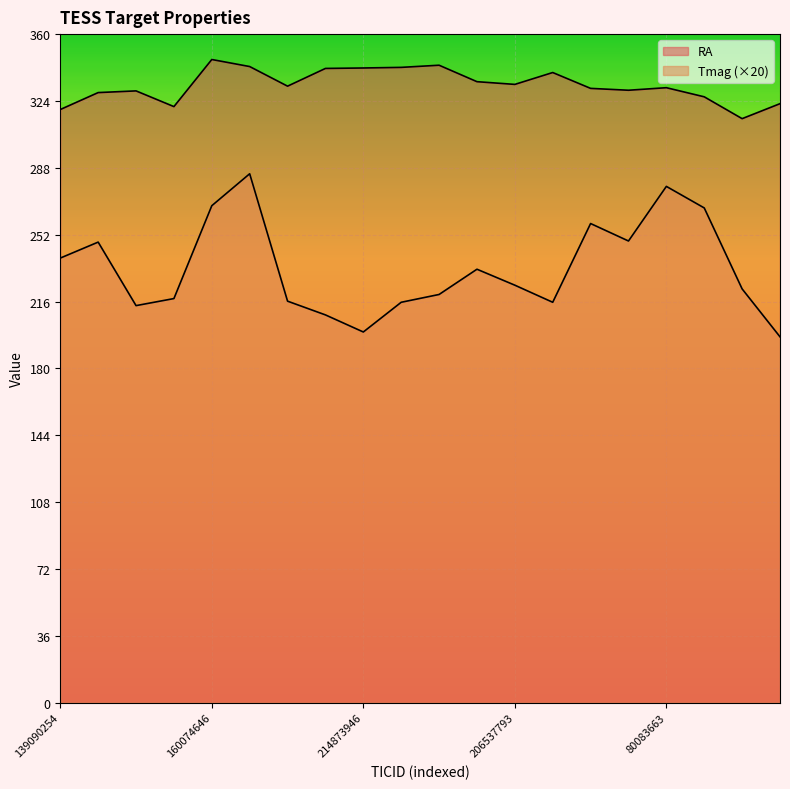

Is it true that Tmag equals 447.0 at 421951793?

False